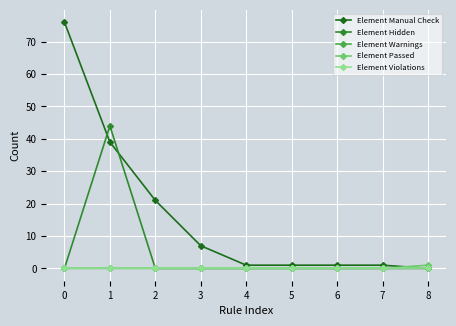

Is this an area chart (filled region under the line)?

No